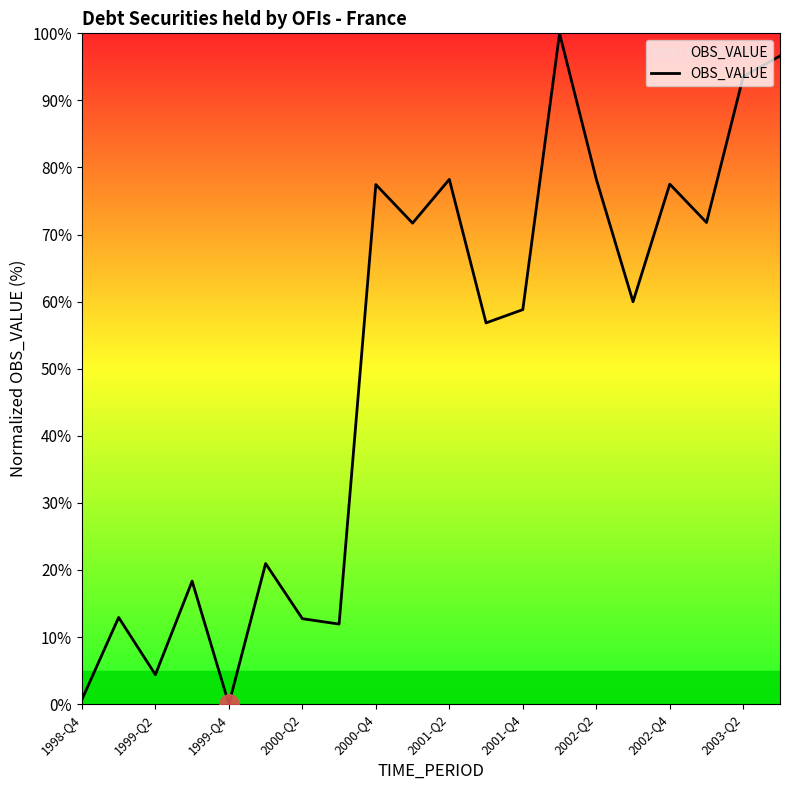

What is the difference between the maximum and minimum values?

100.0